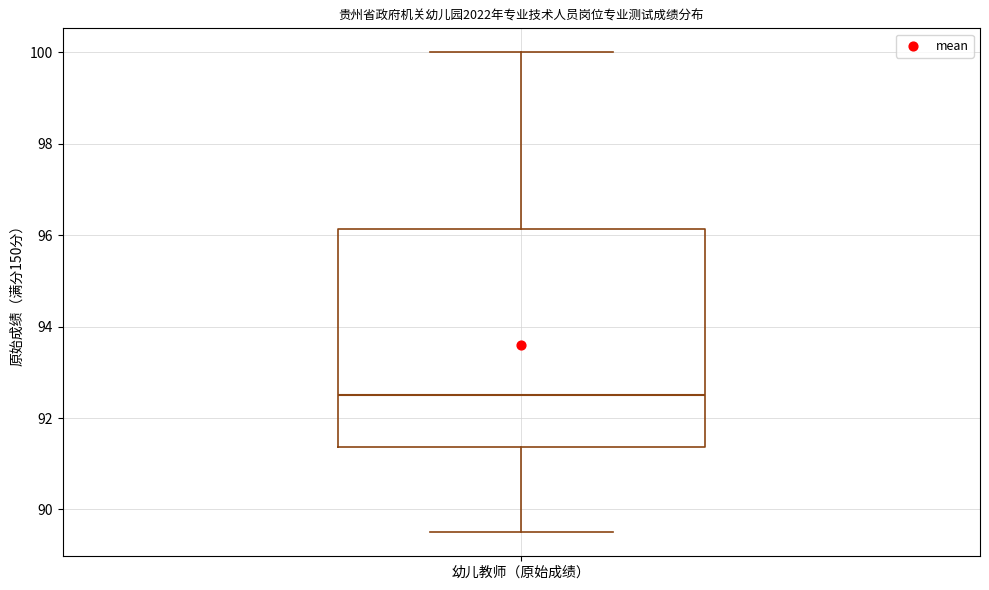

Read this box plot against the y-axis: the position of the median line, the range covered by the box, and the ends of both whiskers. The values are not printed on the chart, so give them approximately, as read against the axis.

median 92.6, box 91.4 to 96.2, whiskers 89.6 to 100.0